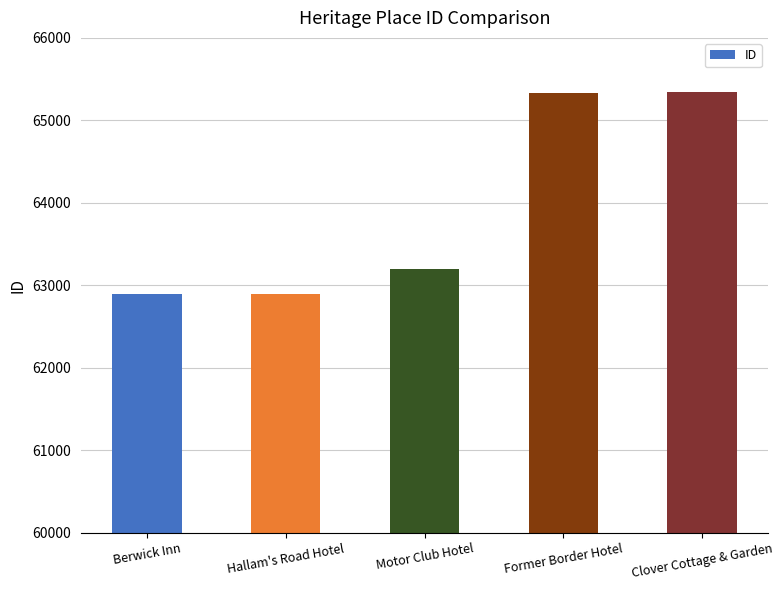

What position from the right is Hallam's Road Hotel?

4